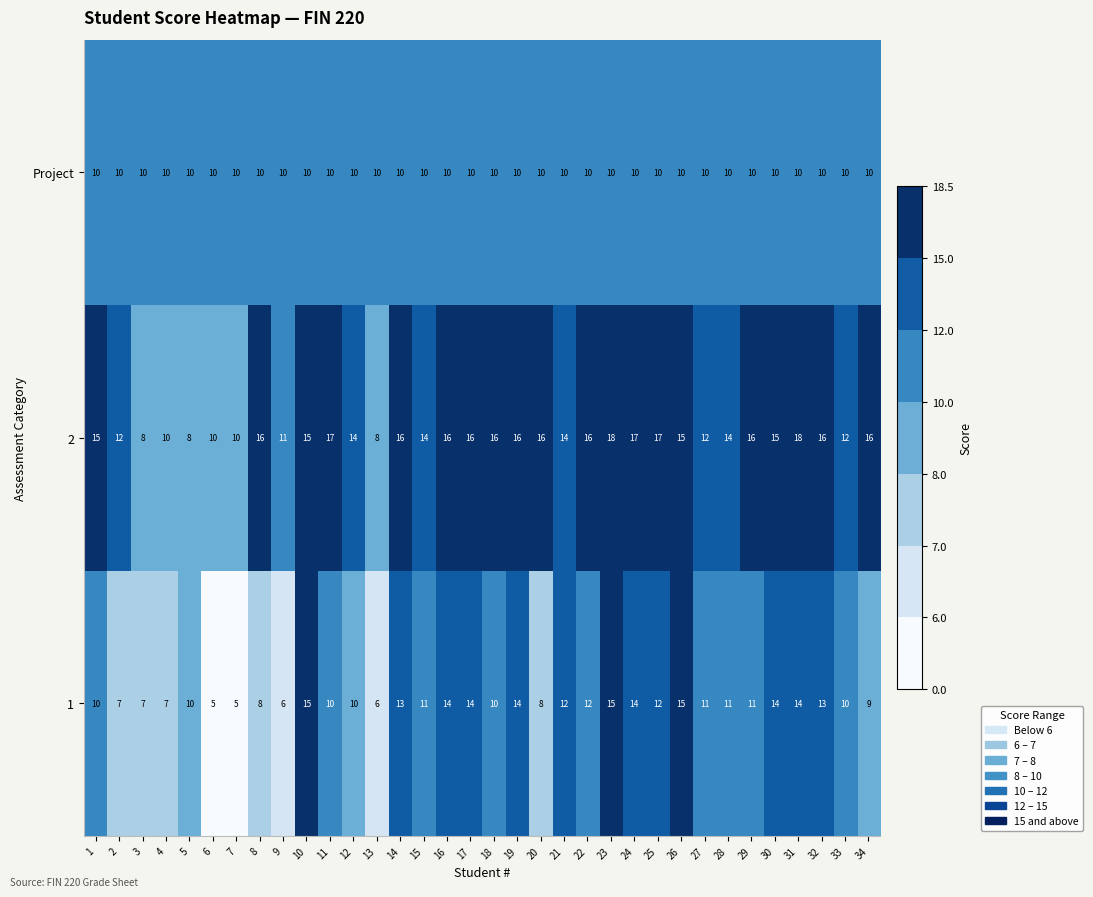

Rank the series at 29 from lowest to highest value.

Project, 1, 2